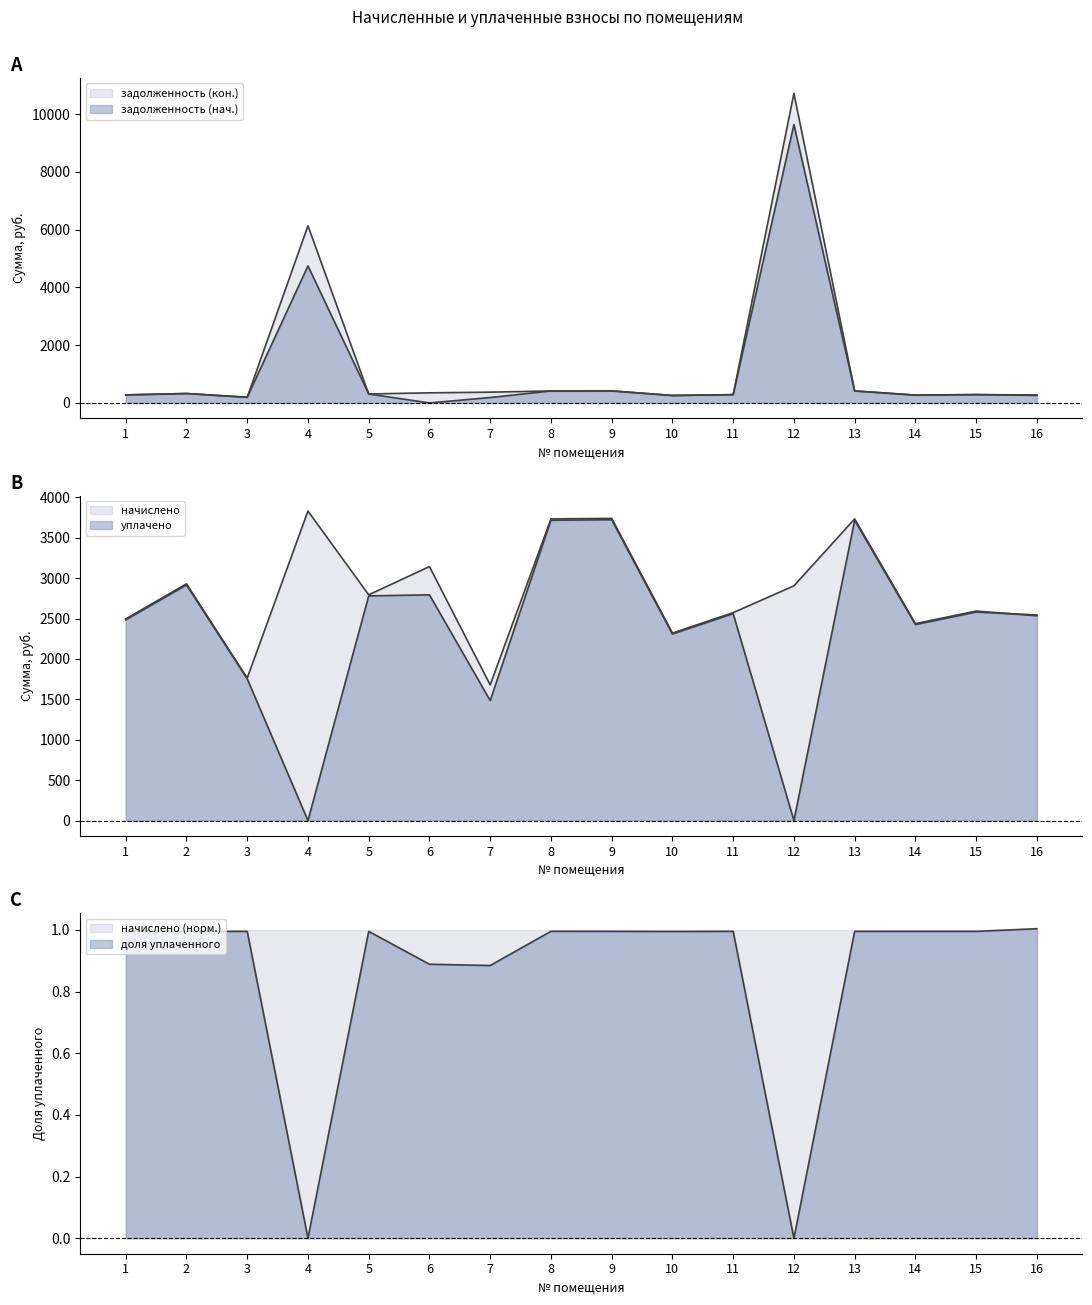

Which series ends up on top after the final intersection of задолженность (нач.) and начислено?

начислено